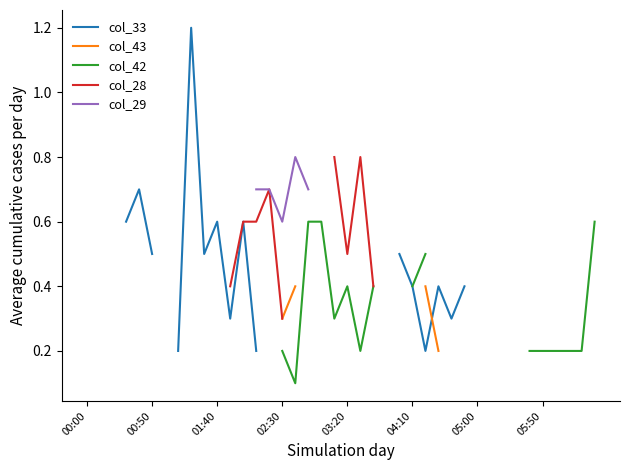

True or false: col_29 and col_42 cross at least once.

False